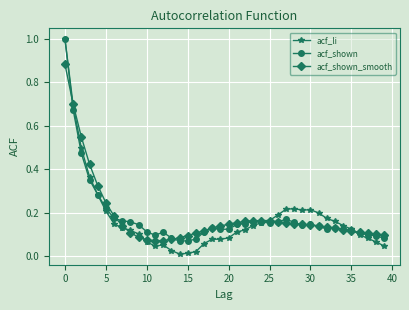

True or false: acf_shown has more than 0 interior local peaks.

True